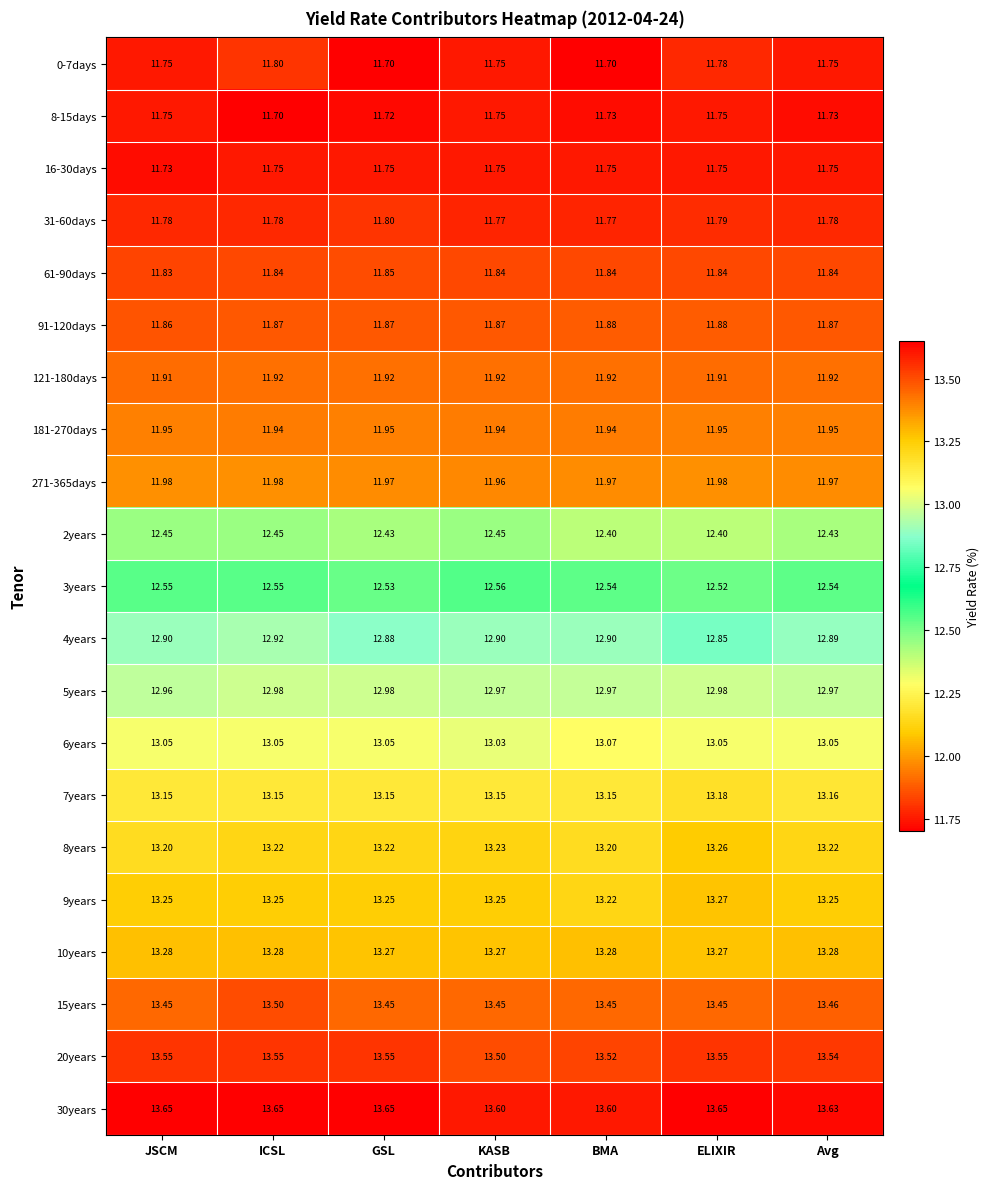

At which category is the sum across all series the highest?

ICSL